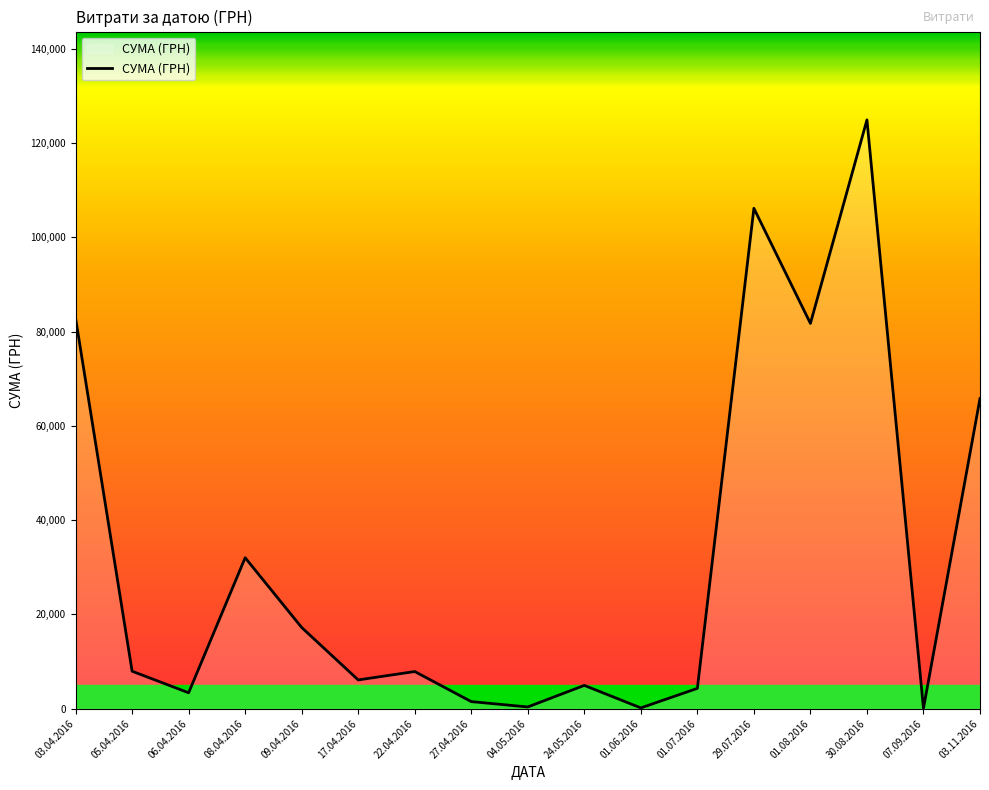

What is the maximum value shown in the chart?

124904.8